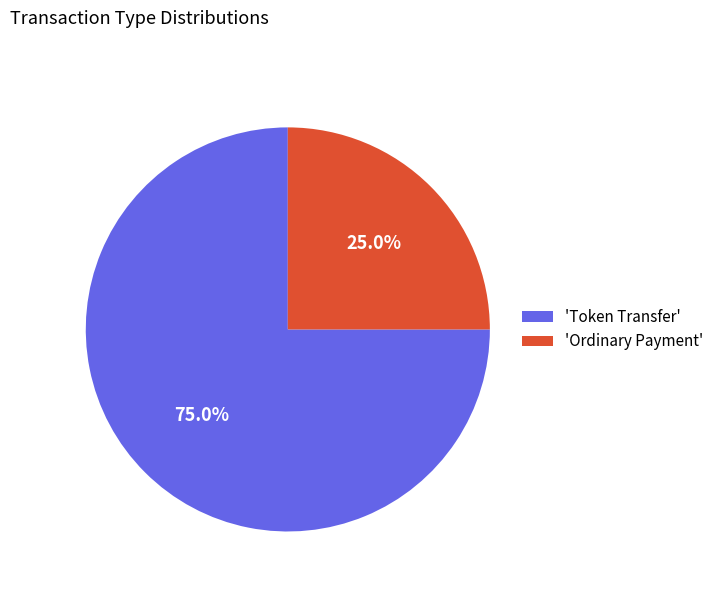

Rank the categories by value from lowest to highest.

'Ordinary Payment', 'Token Transfer'